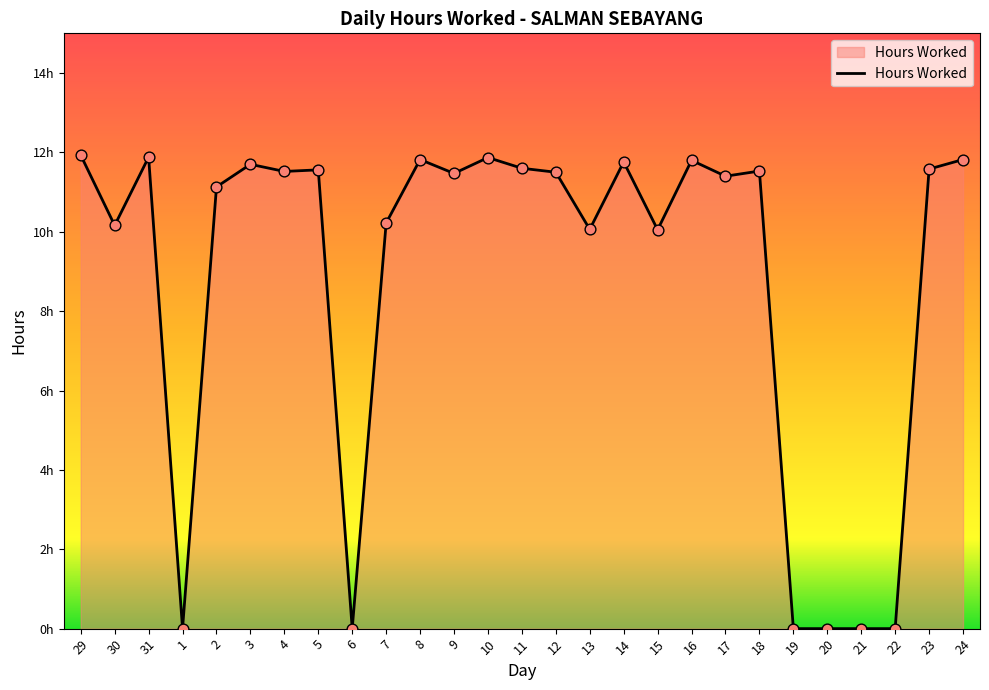

Between 23 and 6, which is larger?

23